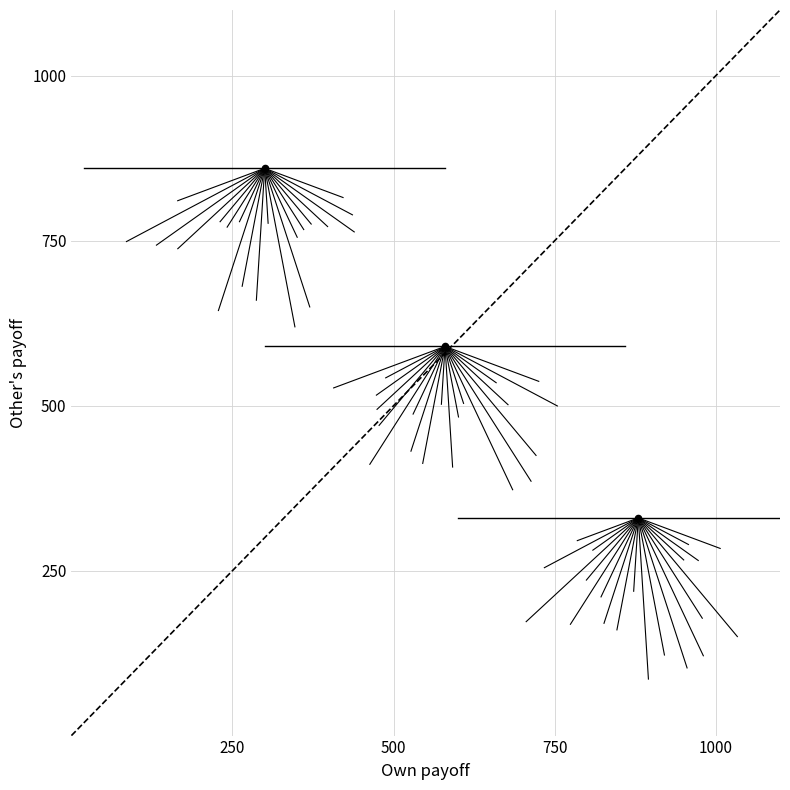

What is the average X value?

587